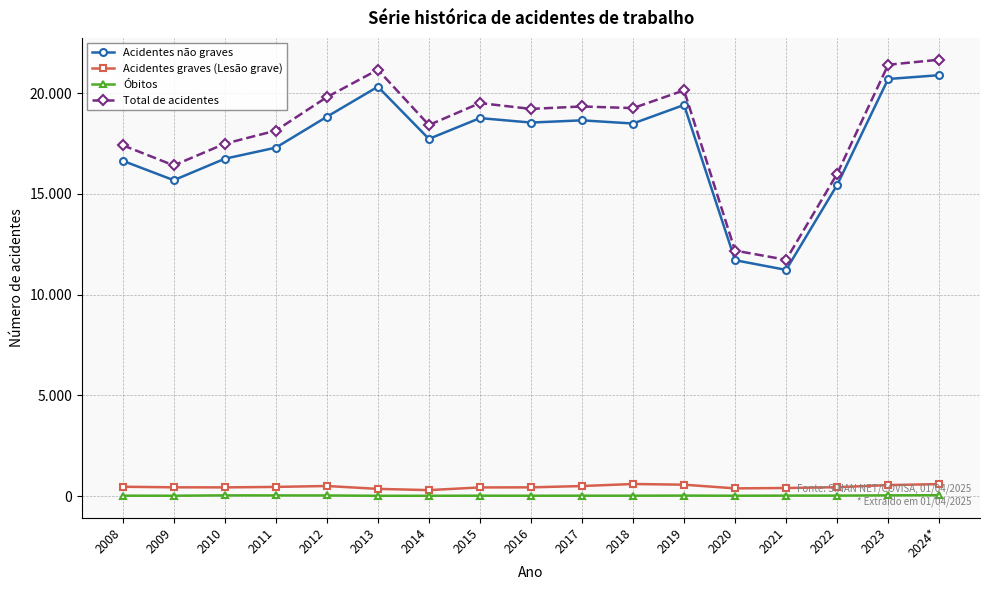

Where is Total de acidentes nearest to the value 16694?

2009